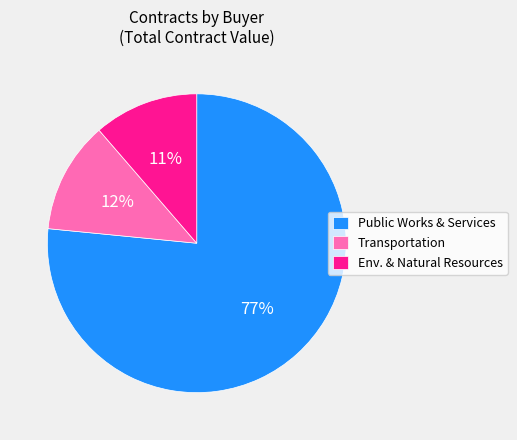

Rank the categories by value from highest to lowest.

Public Works & Services, Transportation, Env. & Natural Resources